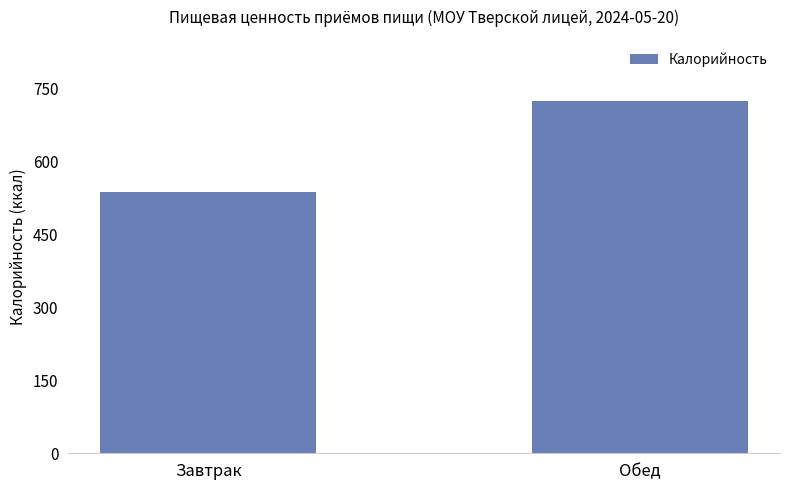

Where is the data nearest to the value 630?

Завтрак